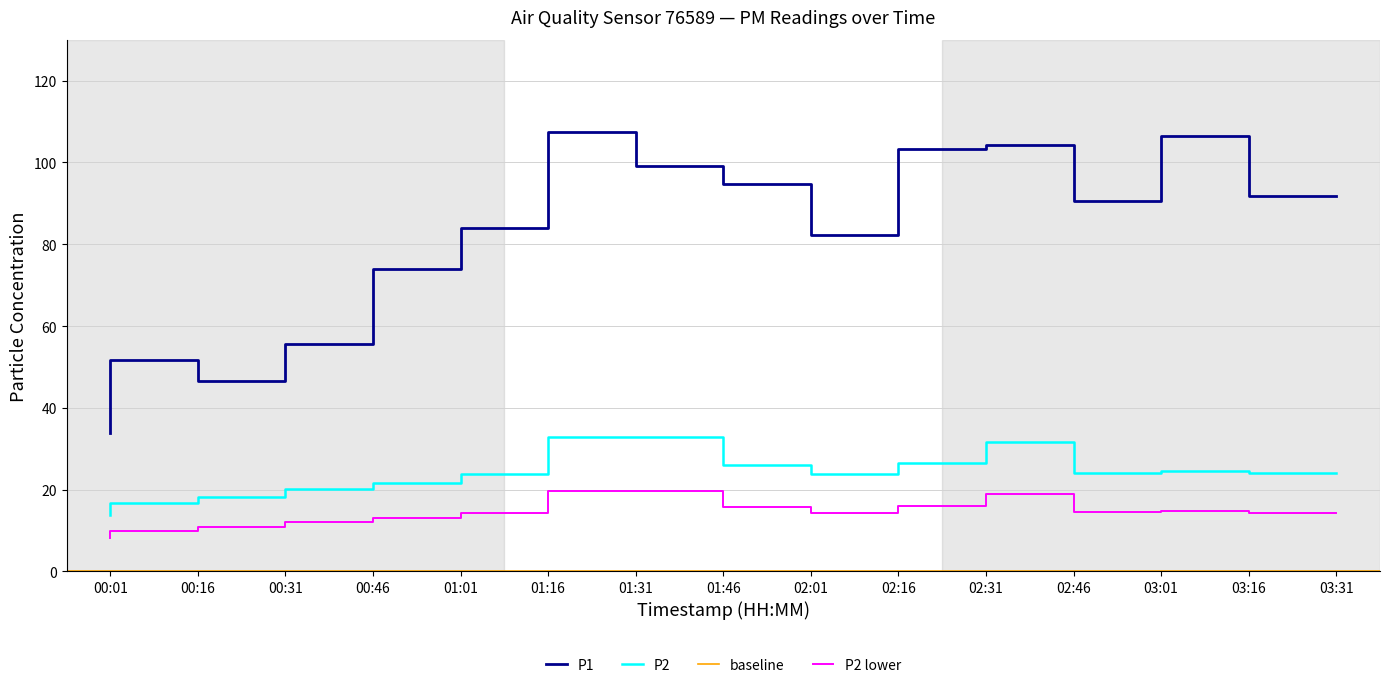

What is the difference between the maximum and minimum values in the P2 series?

19.1